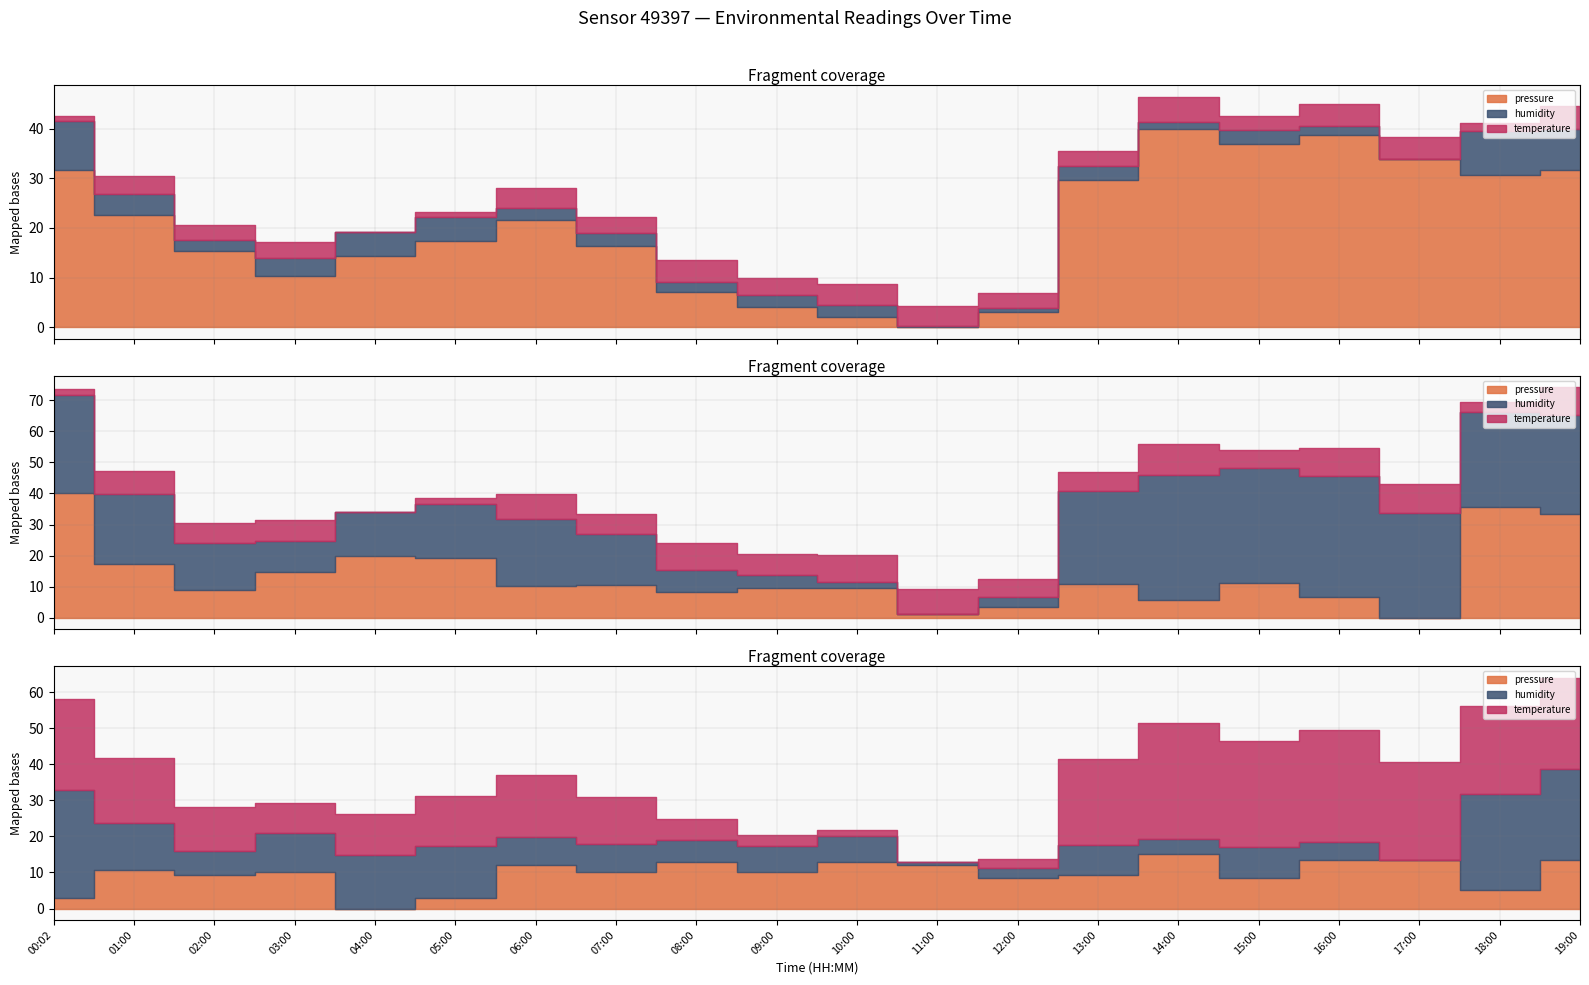

Rank the series at 18:00 from lowest to highest value.

temperature, humidity, pressure